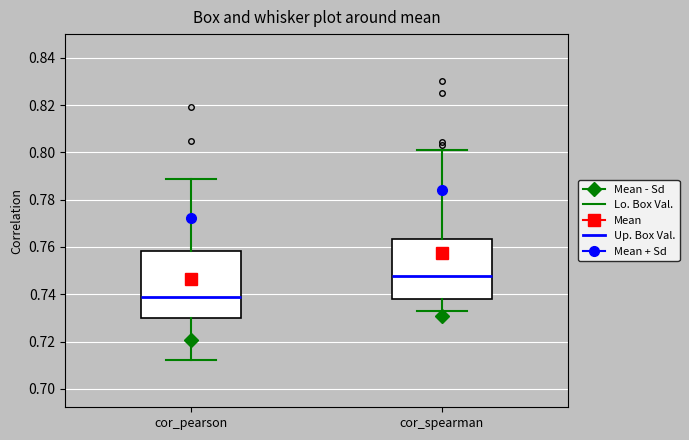

Which box's median line is the lowest?

cor_pearson